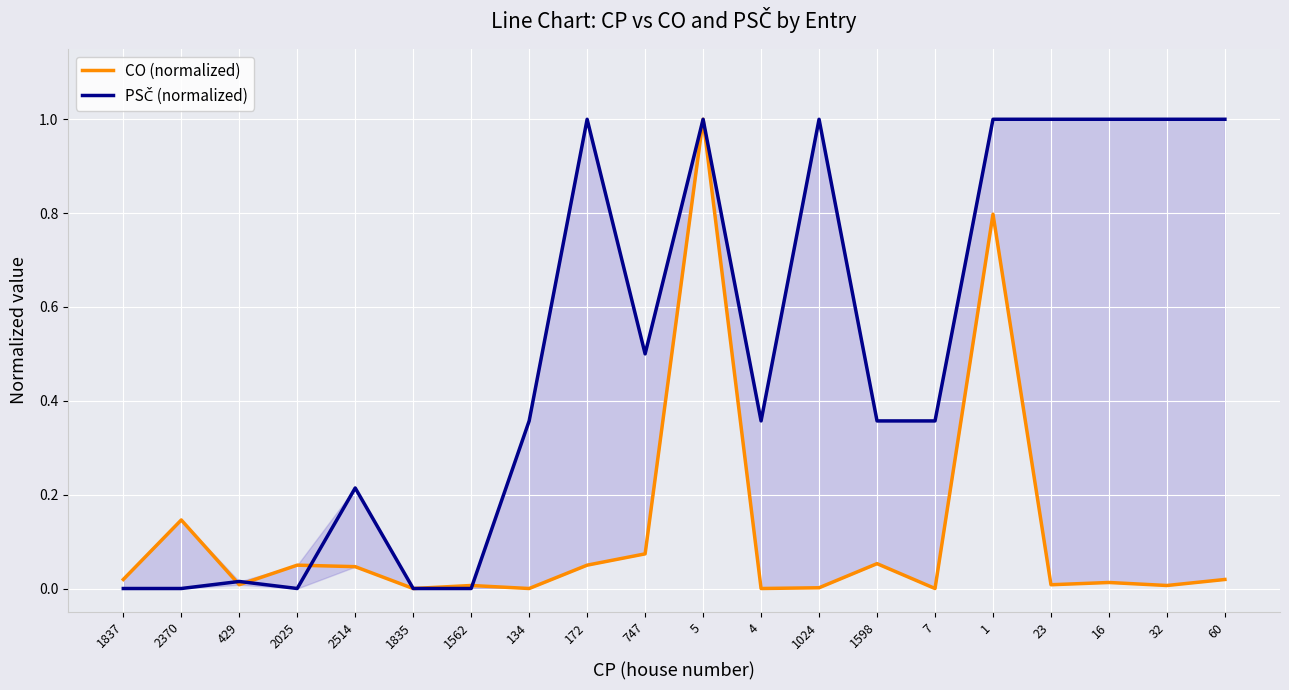

What is the difference between the highest and lowest values at 60?

1.0